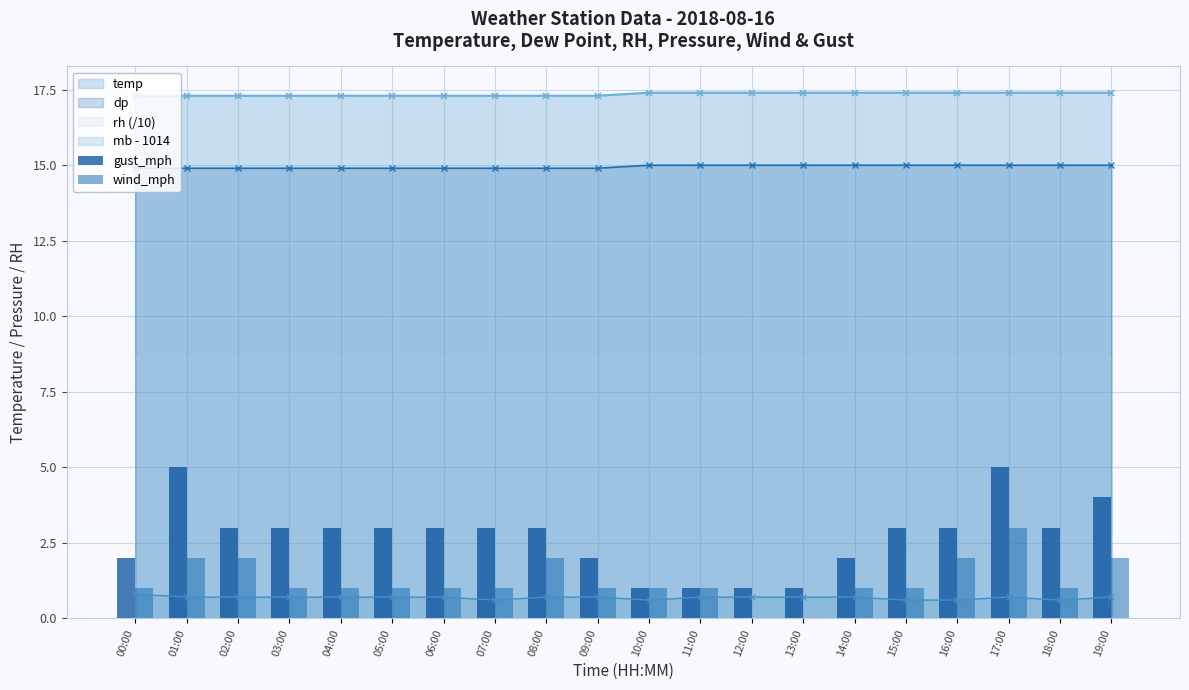

True or false: gust_mph has a value of 1 at 12:00.

True